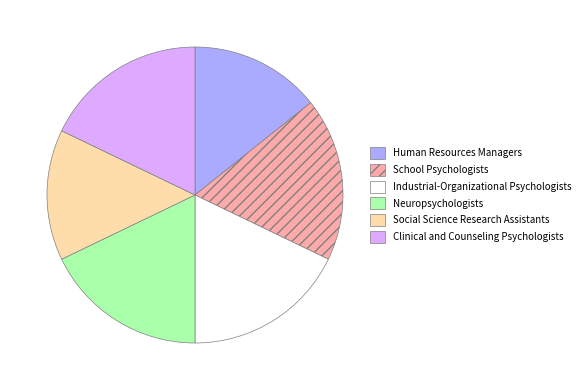

Does Clinical and Counseling Psychologists represent more than half of the total?

No